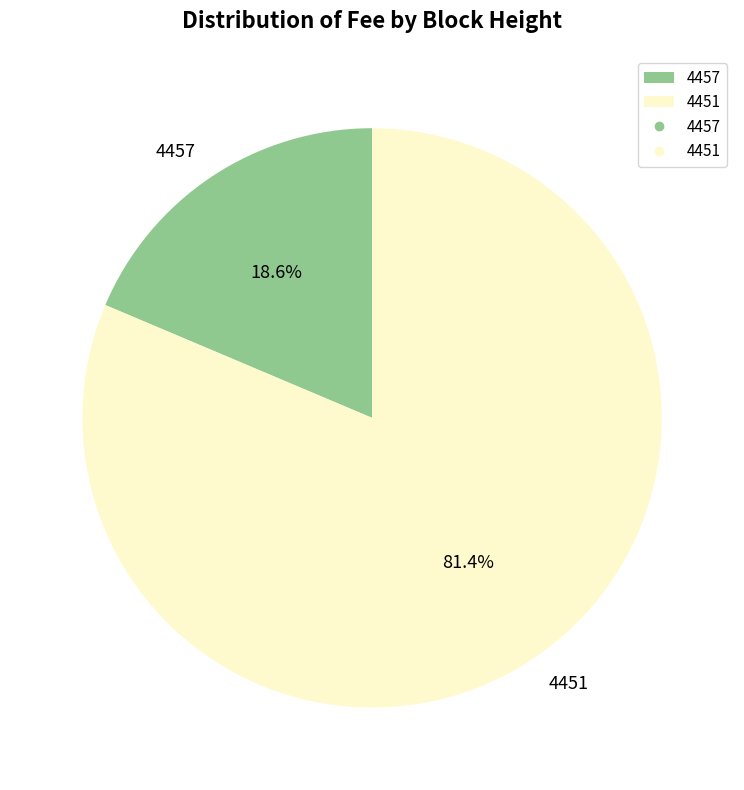

What is the majority slice?

4451